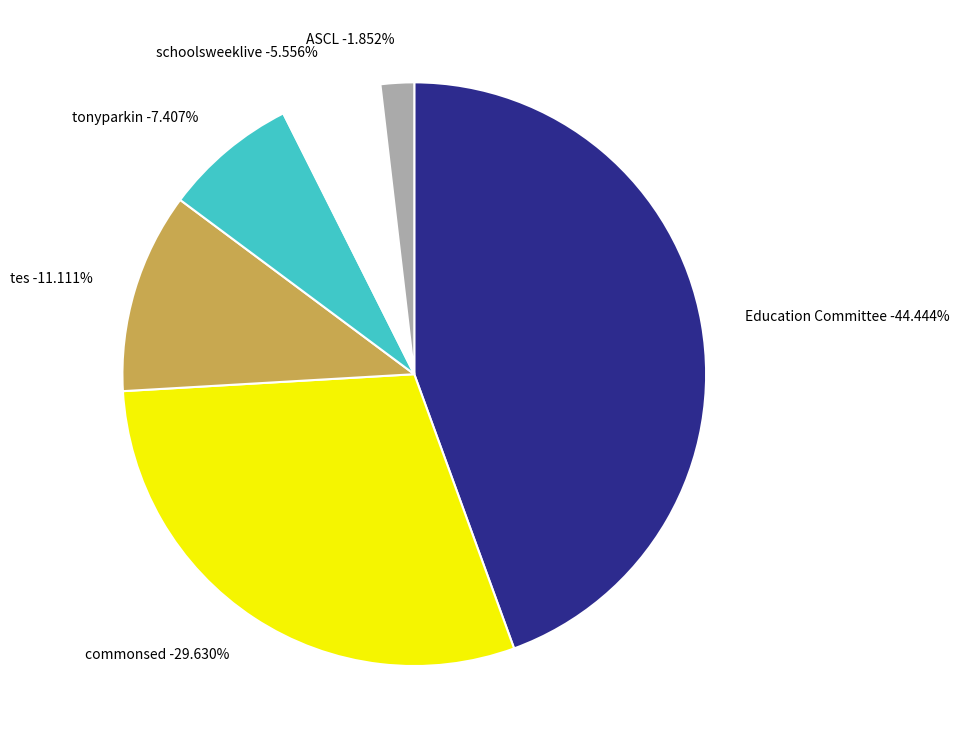

What portion of the pie excludes Education Committee?

55.6%